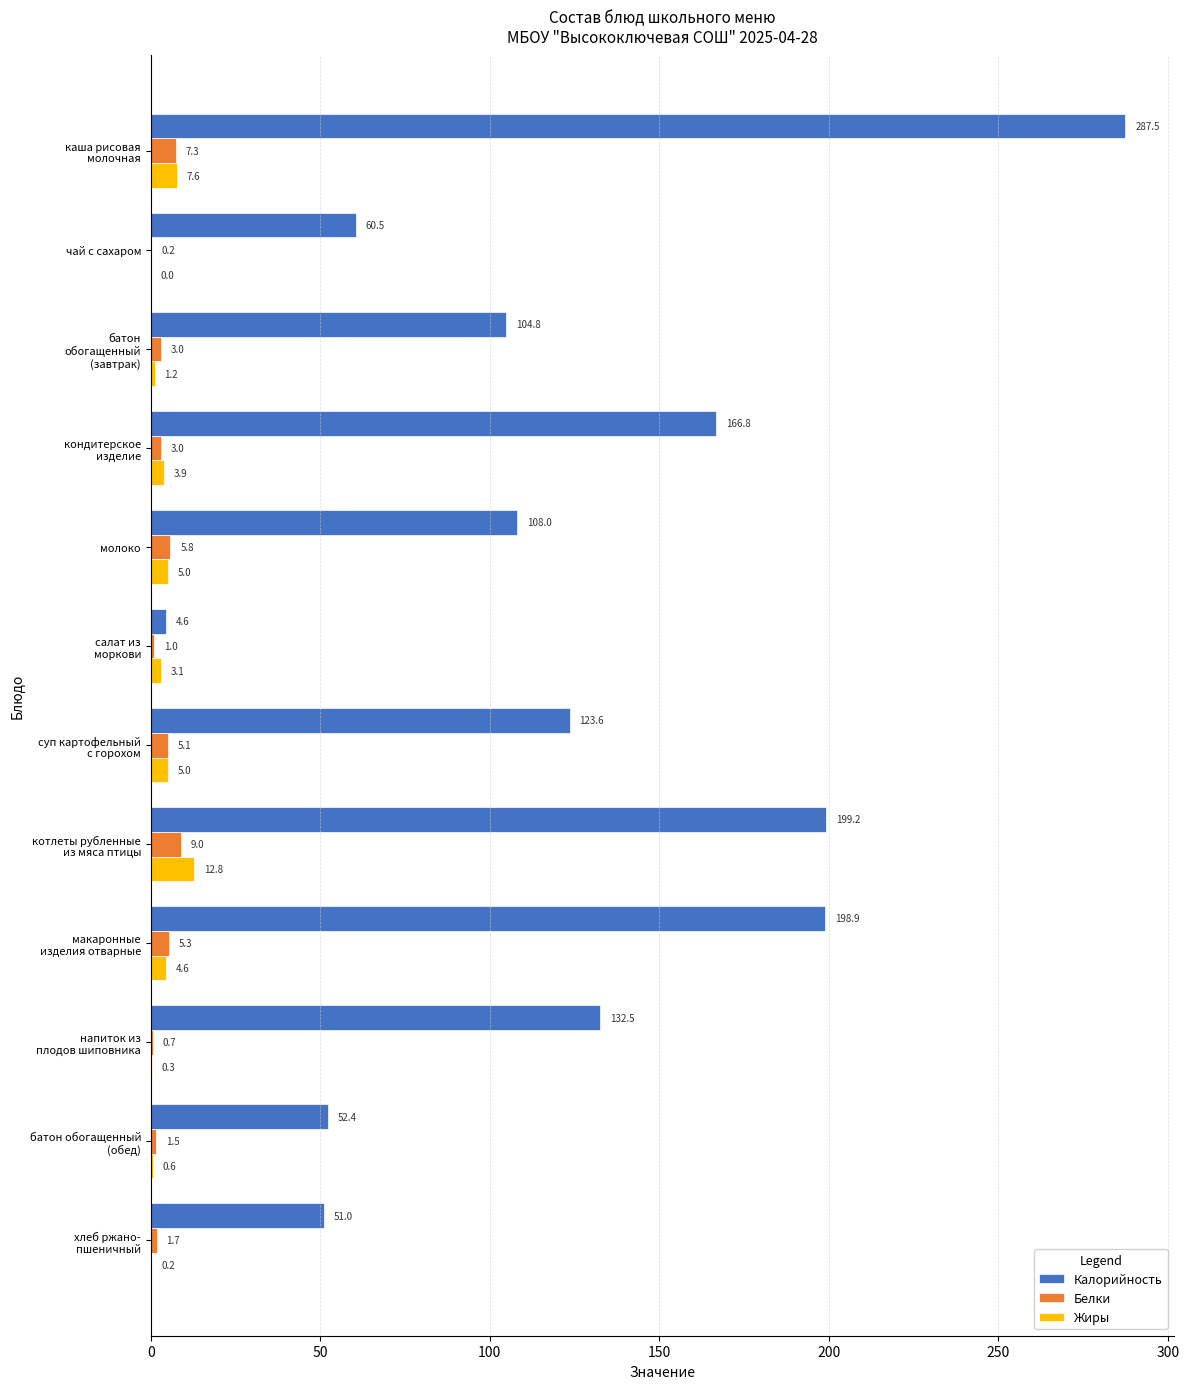

What is the maximum value for Жиры?

12.8